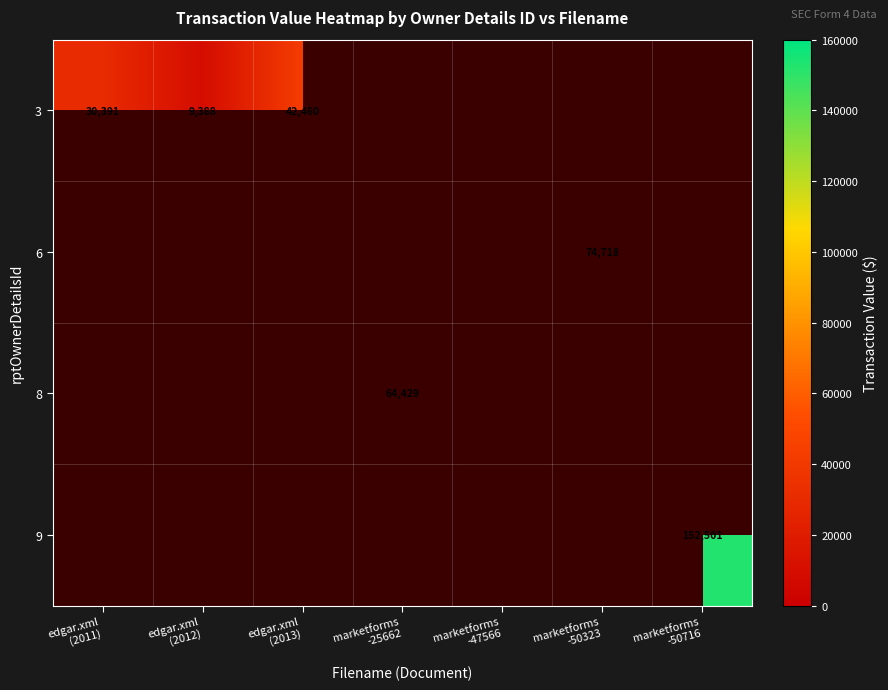

What is the minimum value for 3?

9388.0